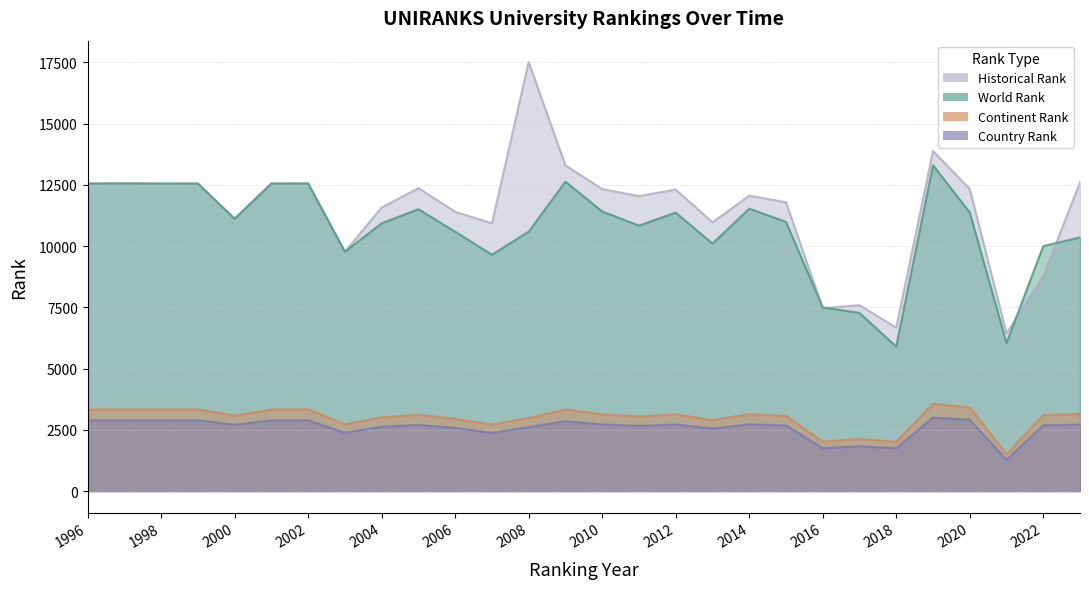

True or false: country rank and historical rank cross at least once.

False